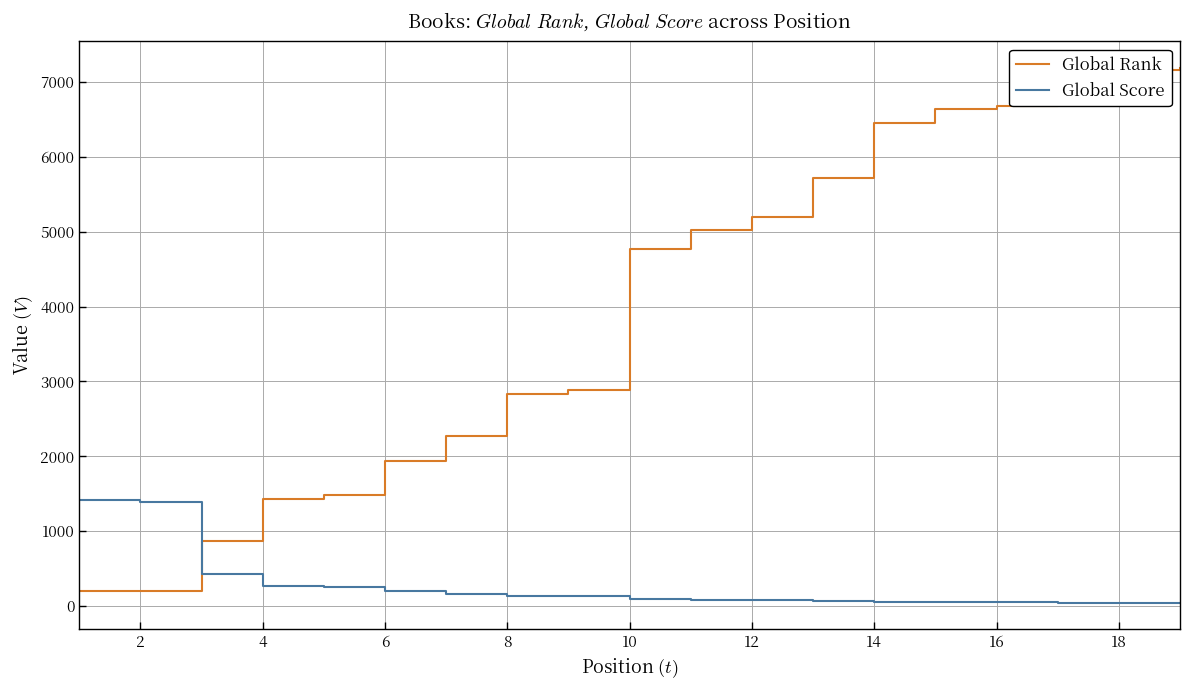

Rank the series by their maximum value, from lowest to highest.

Global Score, Global Rank